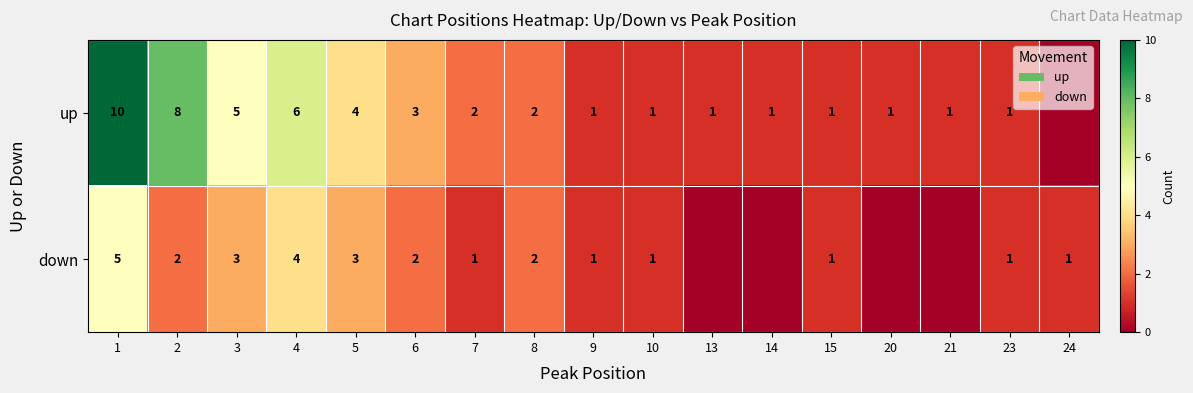

What is the sum of the up values at 2 and 21?

9